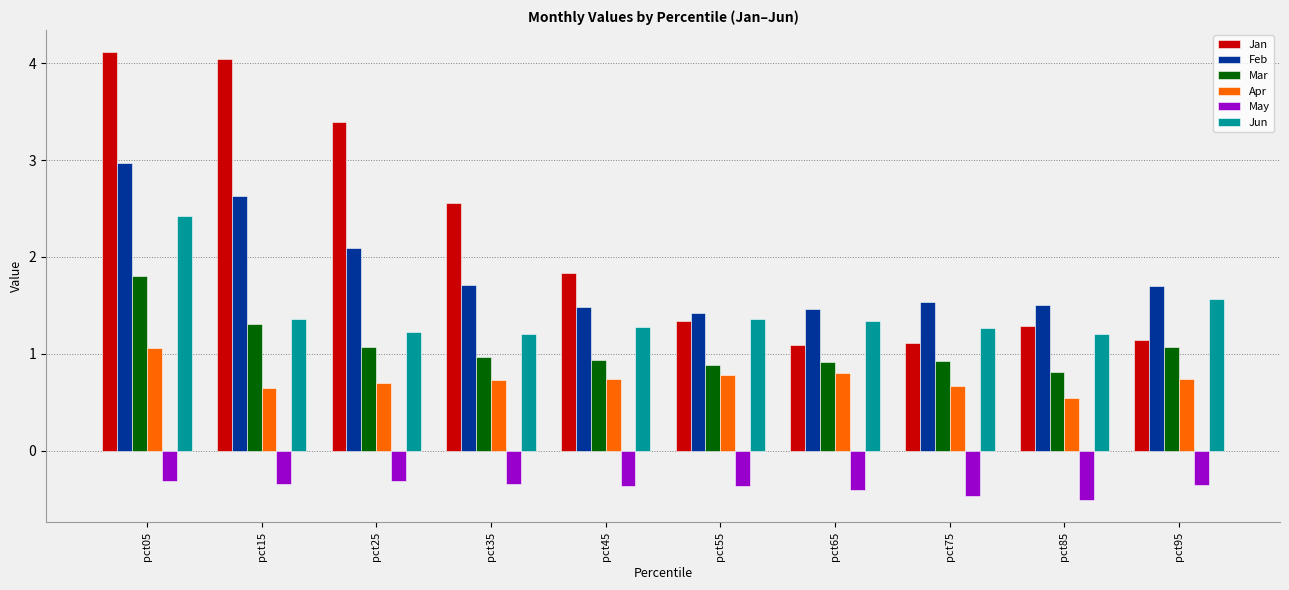

What is the greatest value displayed?

4.1